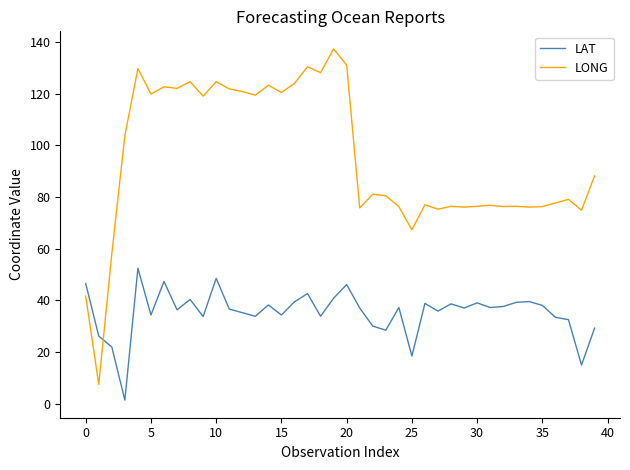

Which series has the largest total across all categories?

LONG